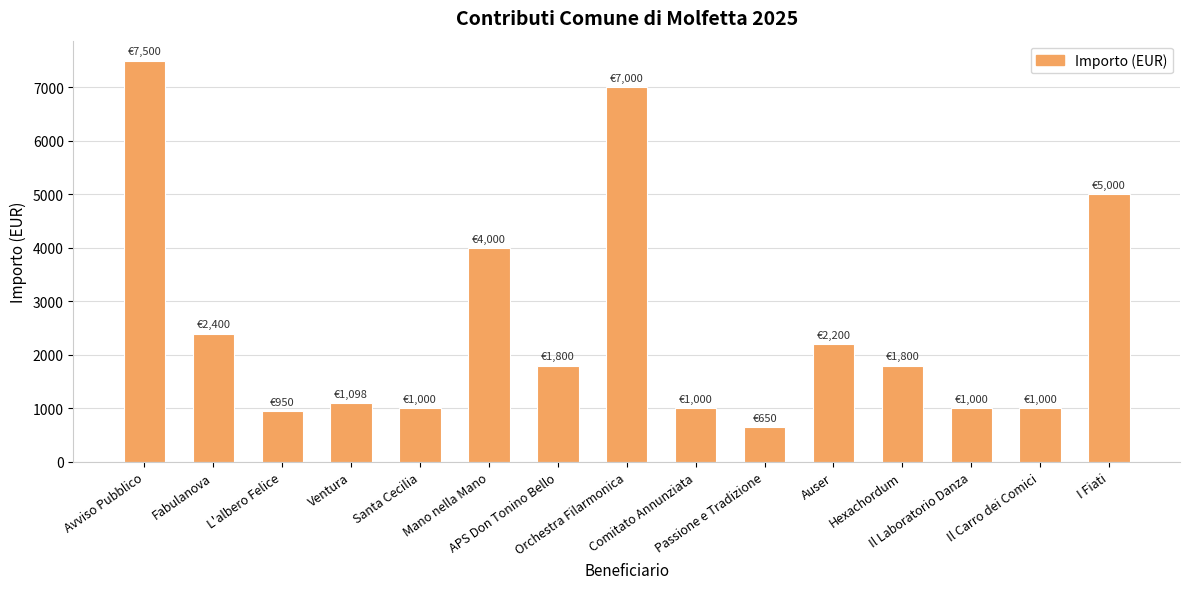

Reading left to right, transcribe all the data shown in this chart.

7500	2400	950	1098	1000	4000	1800	7000	1000	650	2200	1800	1000	1000	5000